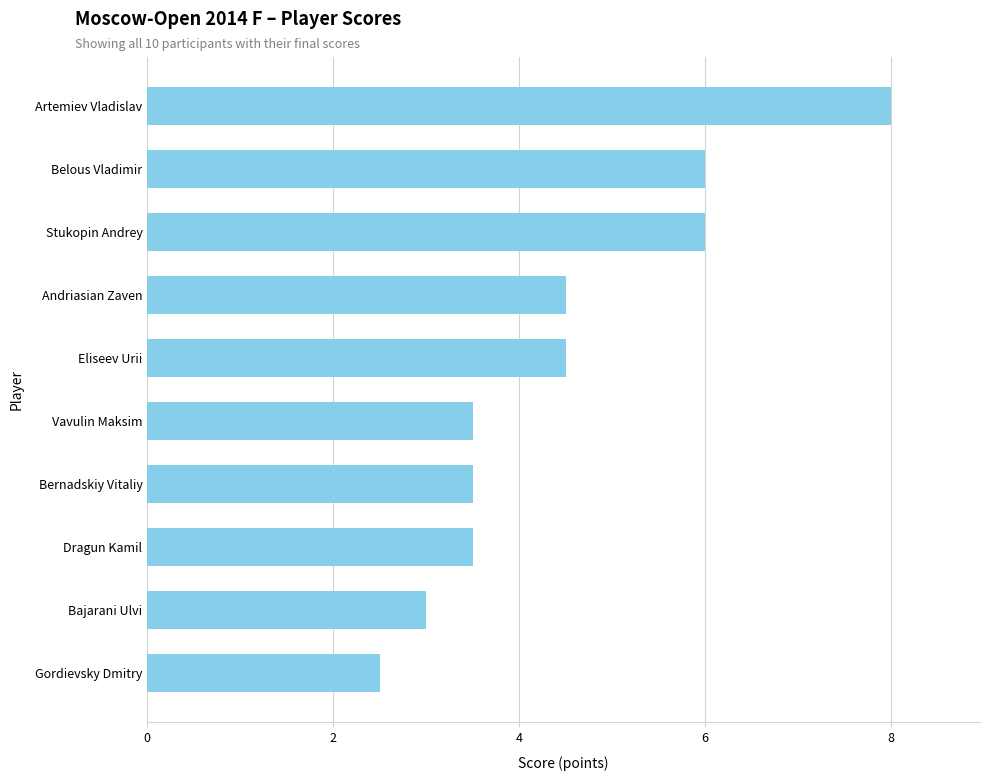

What is the sum of all values?

45.0